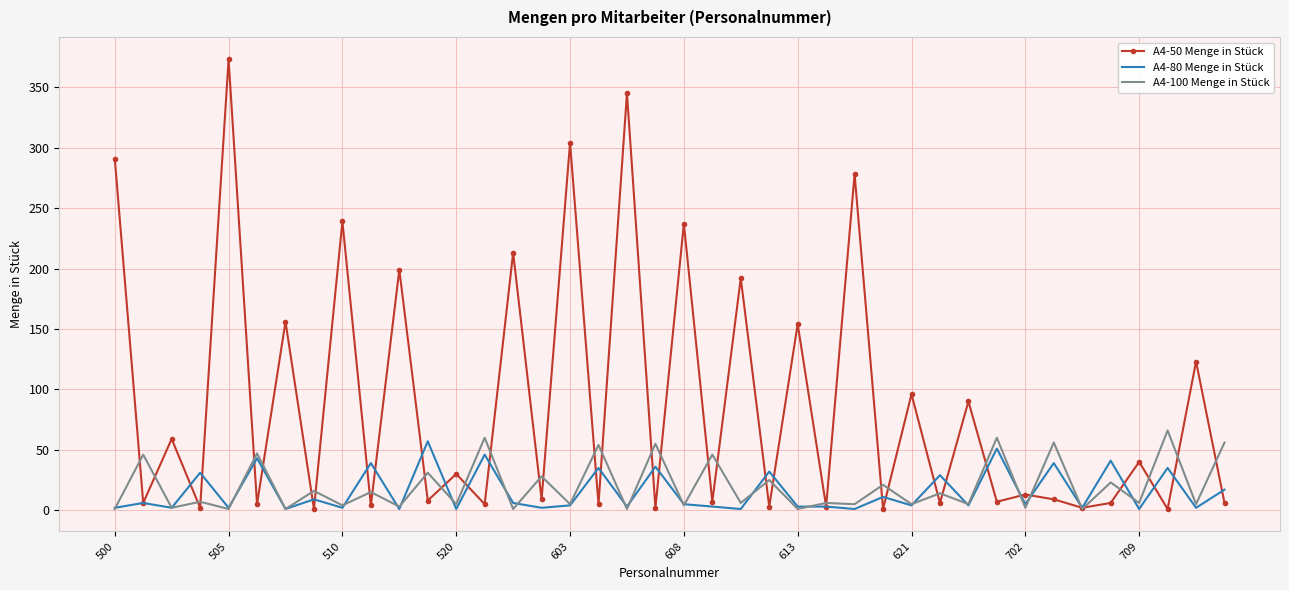

Which series has the largest range (max minus min)?

A4-50 Menge in Stück